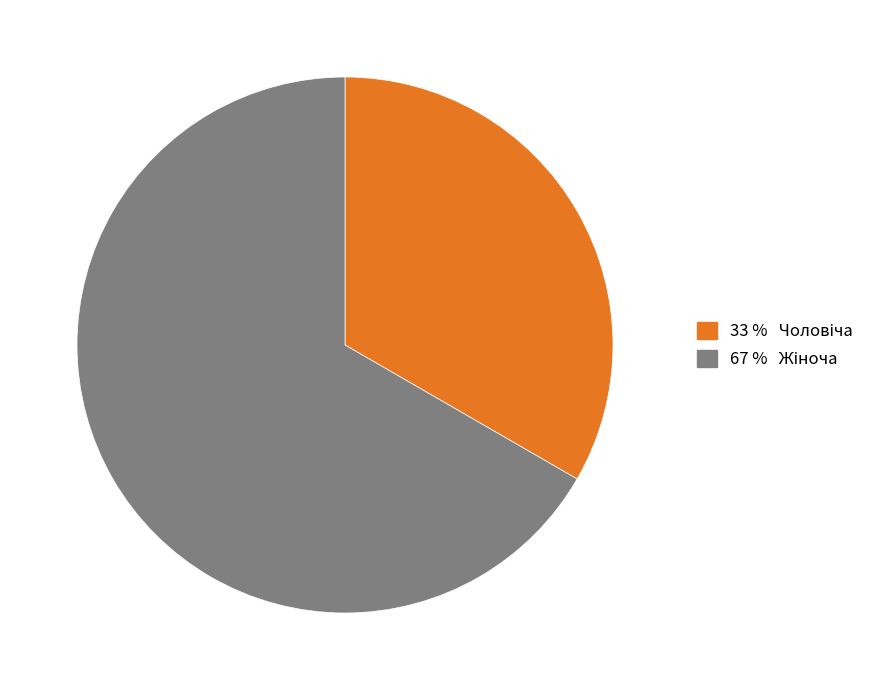

How many segments does this pie chart have?

2